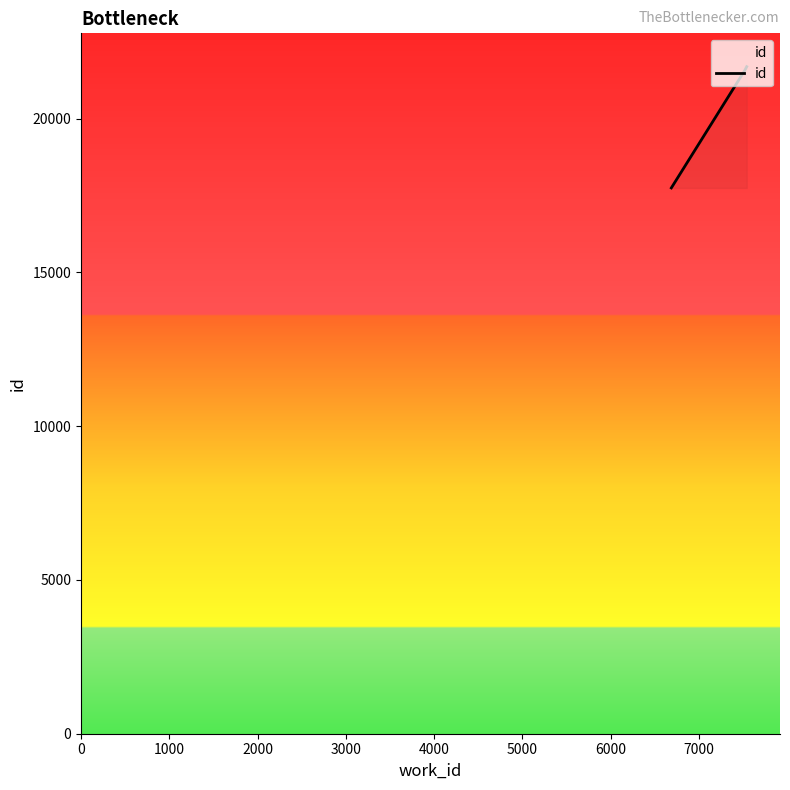

Count the number of categories in the chart.

3